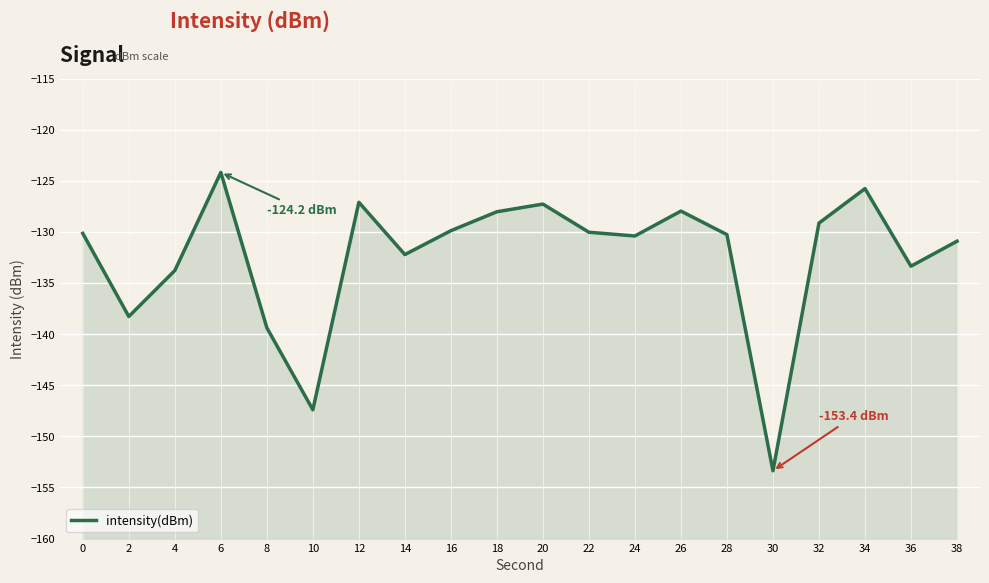

How many lines are shown in the chart?

1